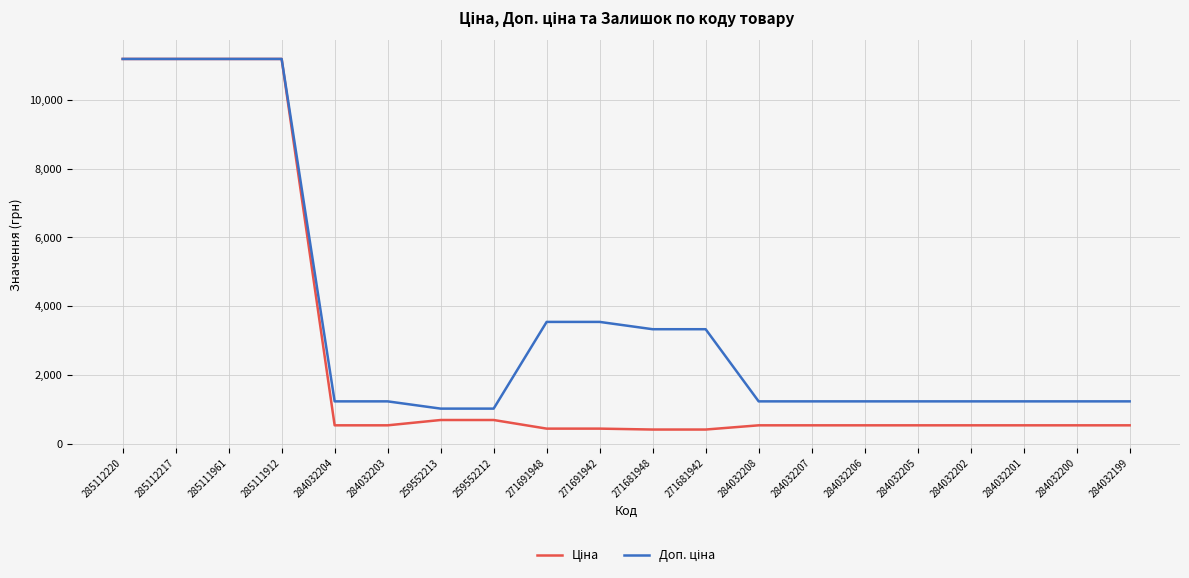

What is the total value across all series at 284032199?

1774.4